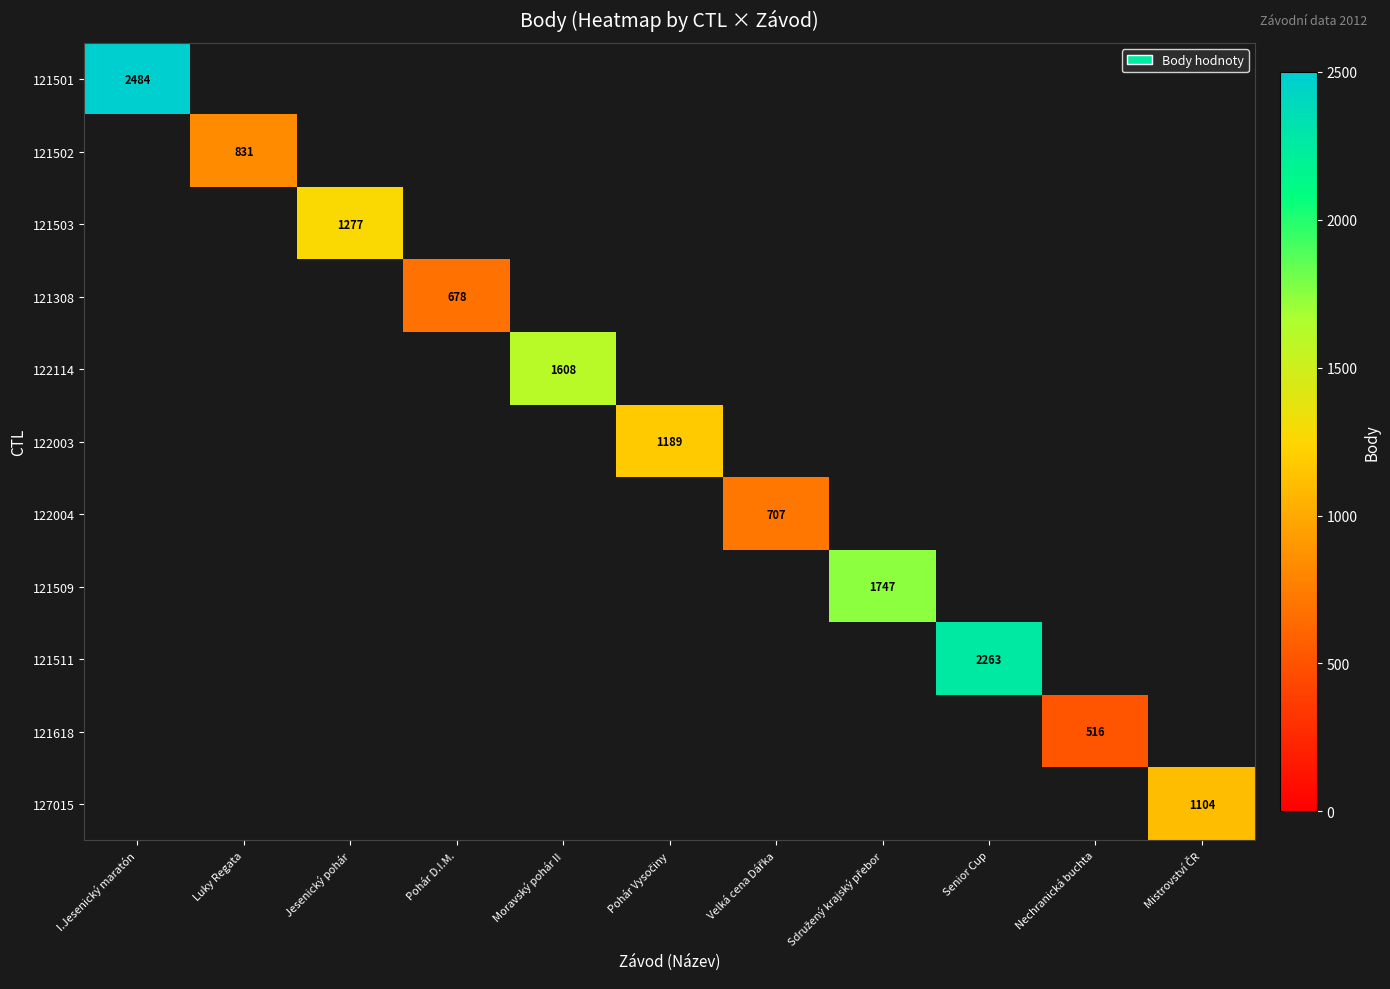

How many values in 121509 are above zero?

1